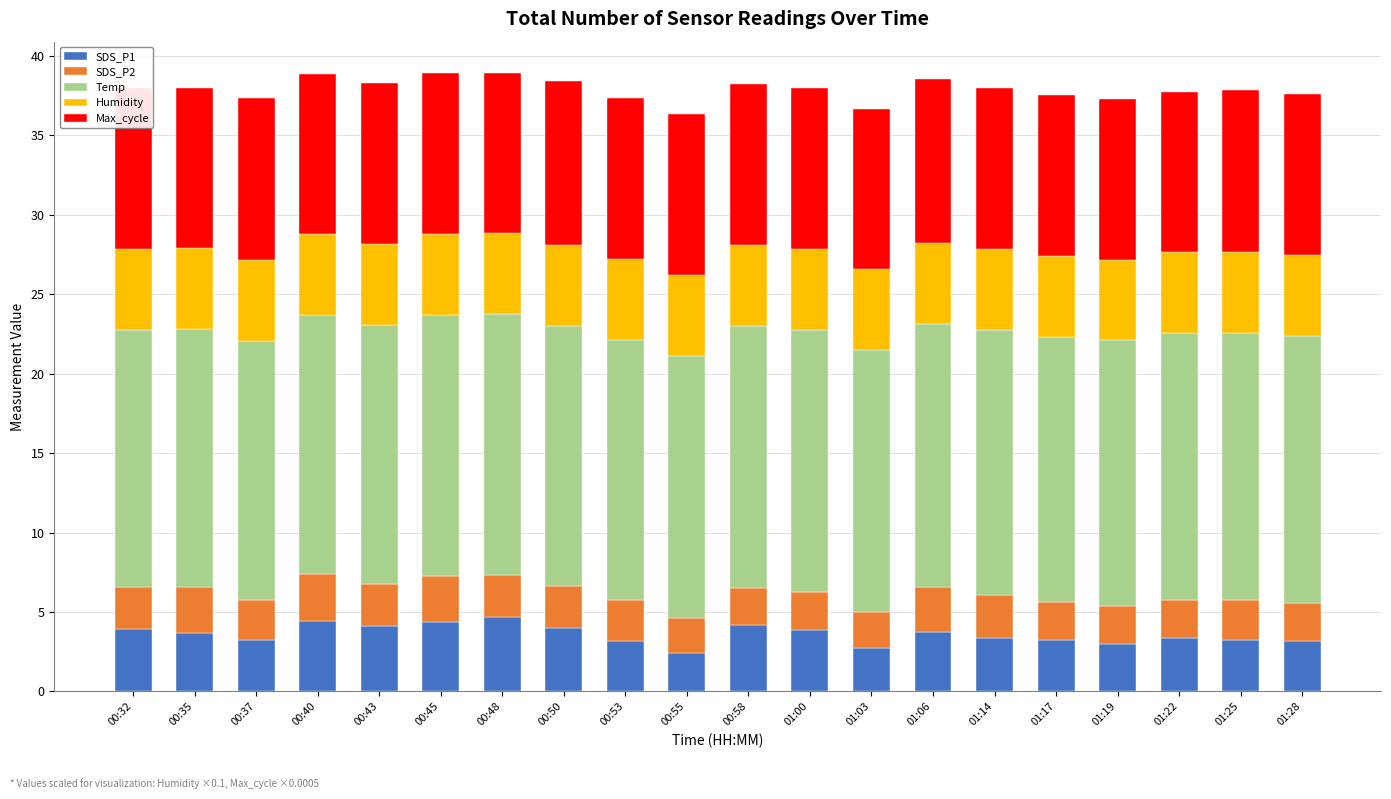

What is the total value across all series at 00:35?

38.0